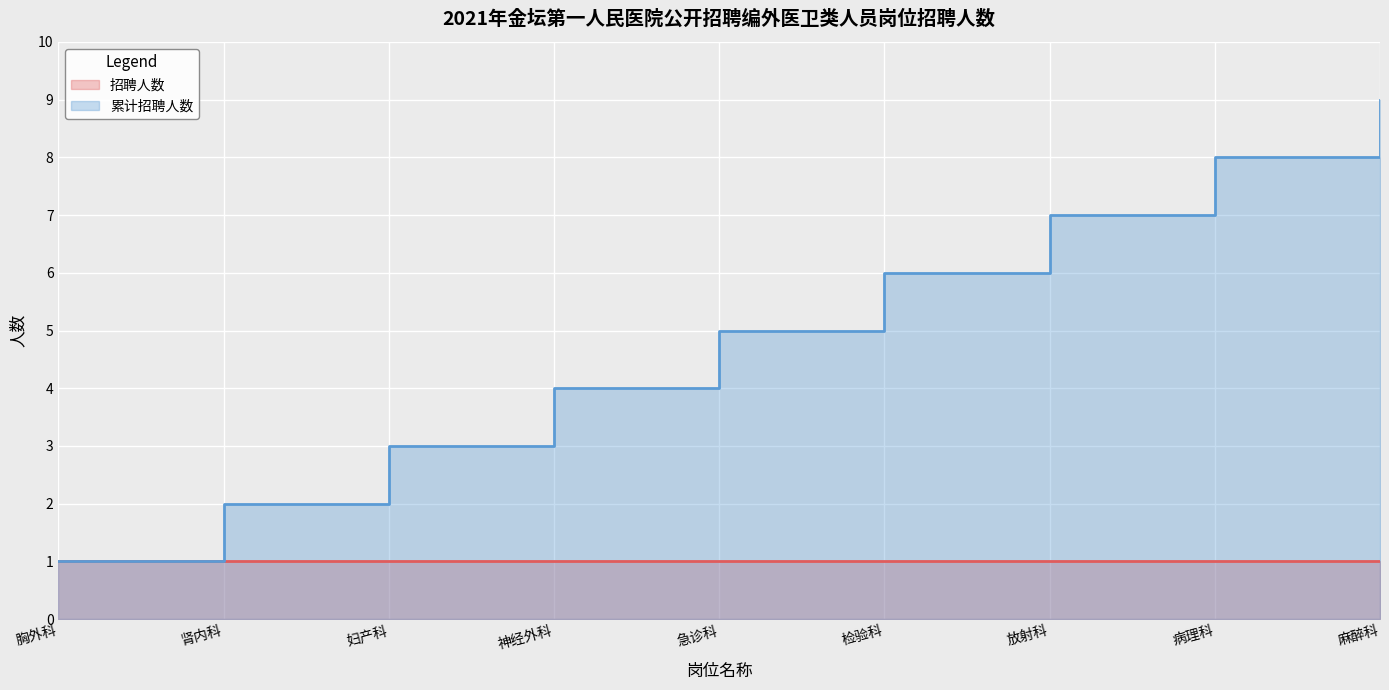

Reading right to left, list all the values displayed in this chart.

9	8	7	6	5	4	3	2	1